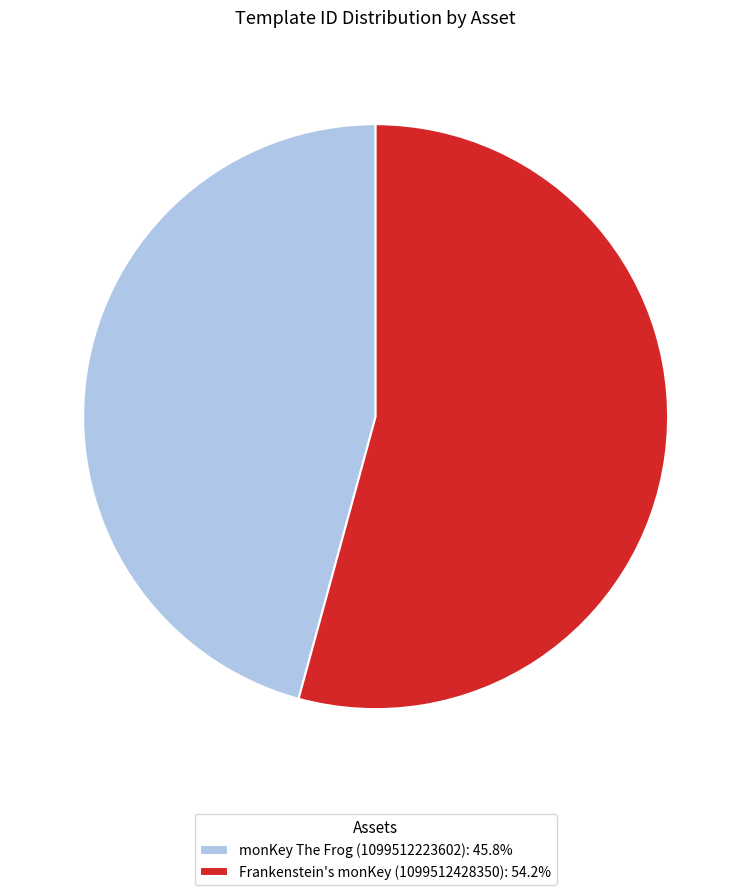

What is the ratio of the value at Frankenstein's monKey (1099512428350): 54.2% to the value at monKey The Frog (1099512223602): 45.8%?

1.2